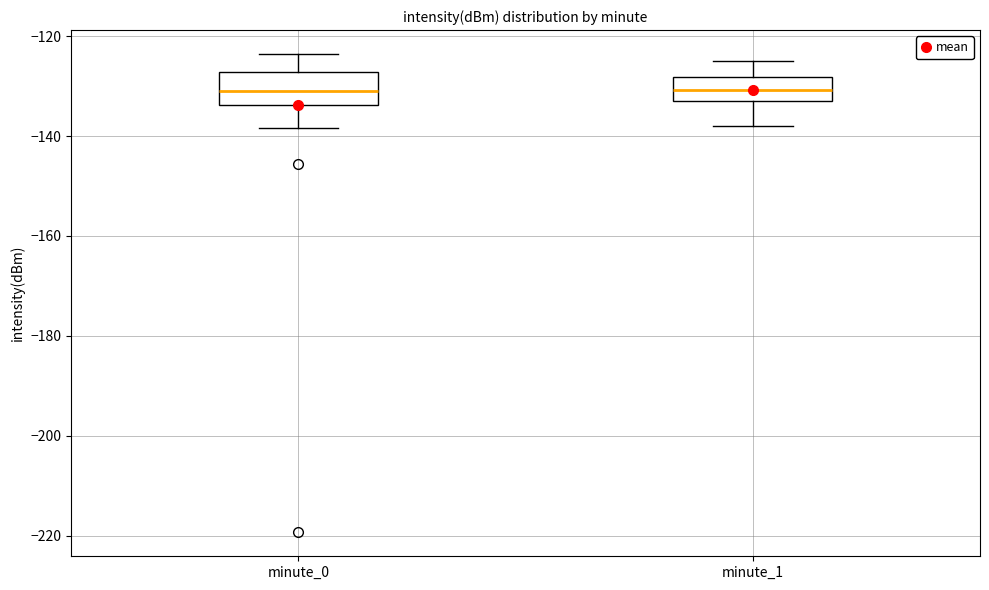

Where does the lower whisker of the box for minute_0 end on the y-axis? The values are not printed on the chart, so give them approximately, as read against the axis.

-138